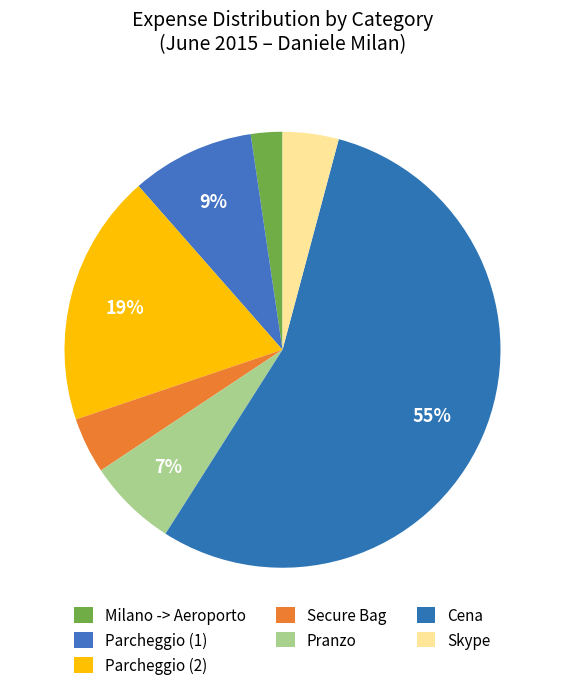

Which slice represents more than half of the pie?

Cena